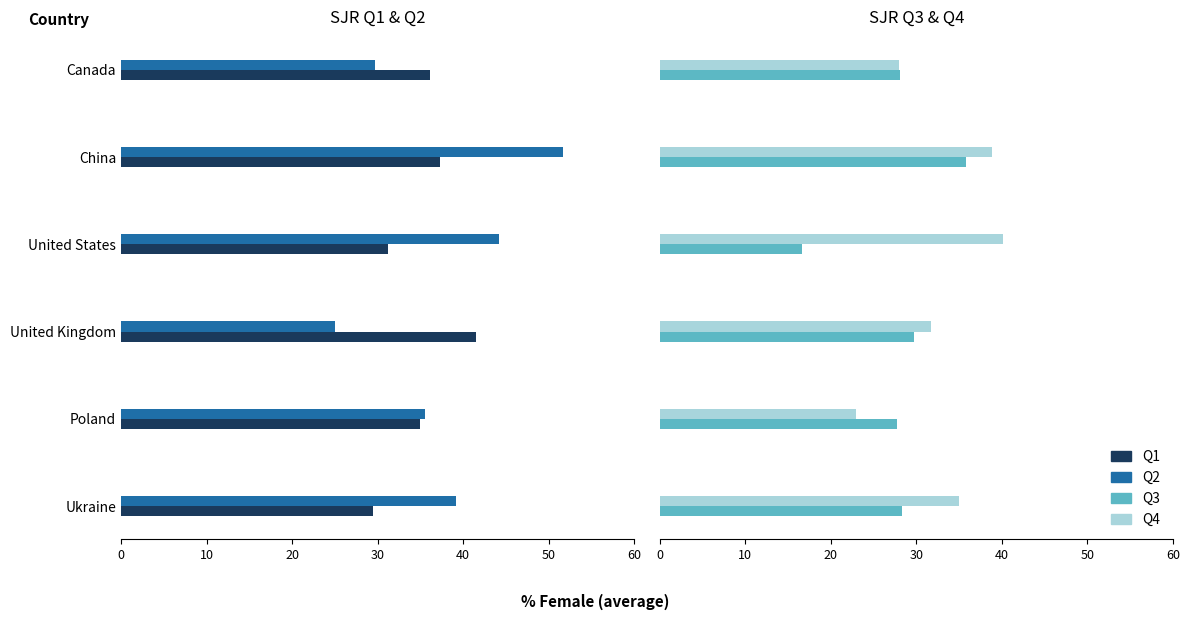

List the series in order of their peak value, lowest first.

Q3, Q4, Q1, Q2